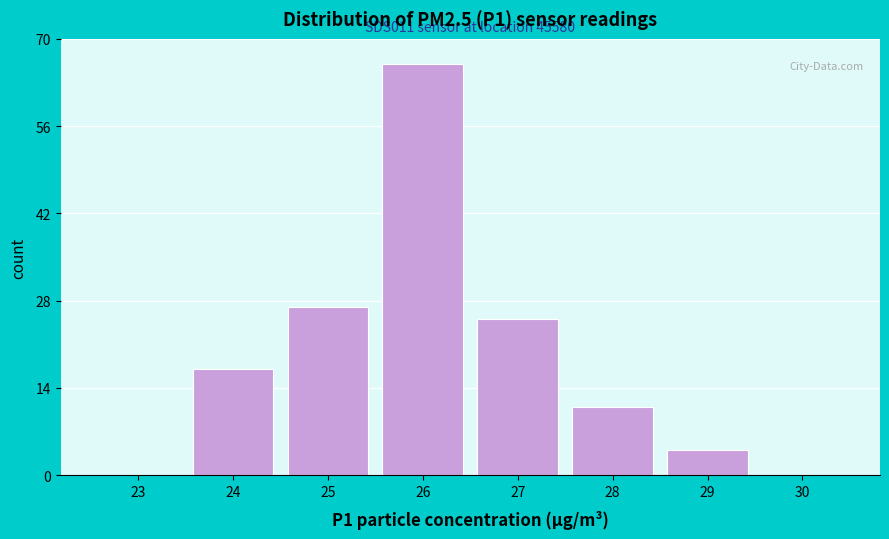

Reading left to right, extract all data points from this chart.

23=0	24=17	25=27	26=66	27=25	28=11	29=4	30=0